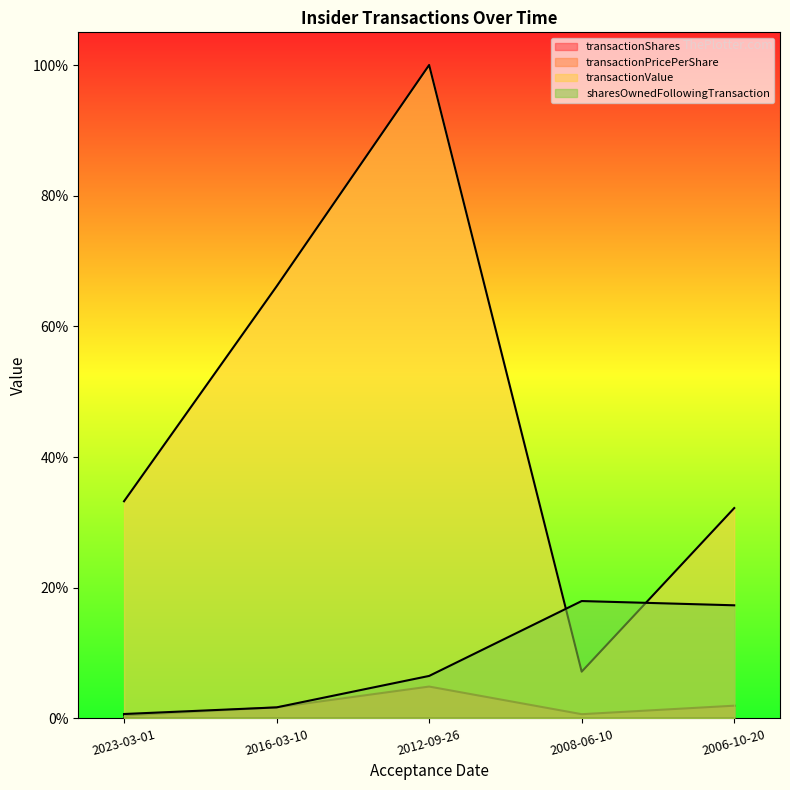

True or false: transactionPricePerShare has more than 0 interior local peaks.

False